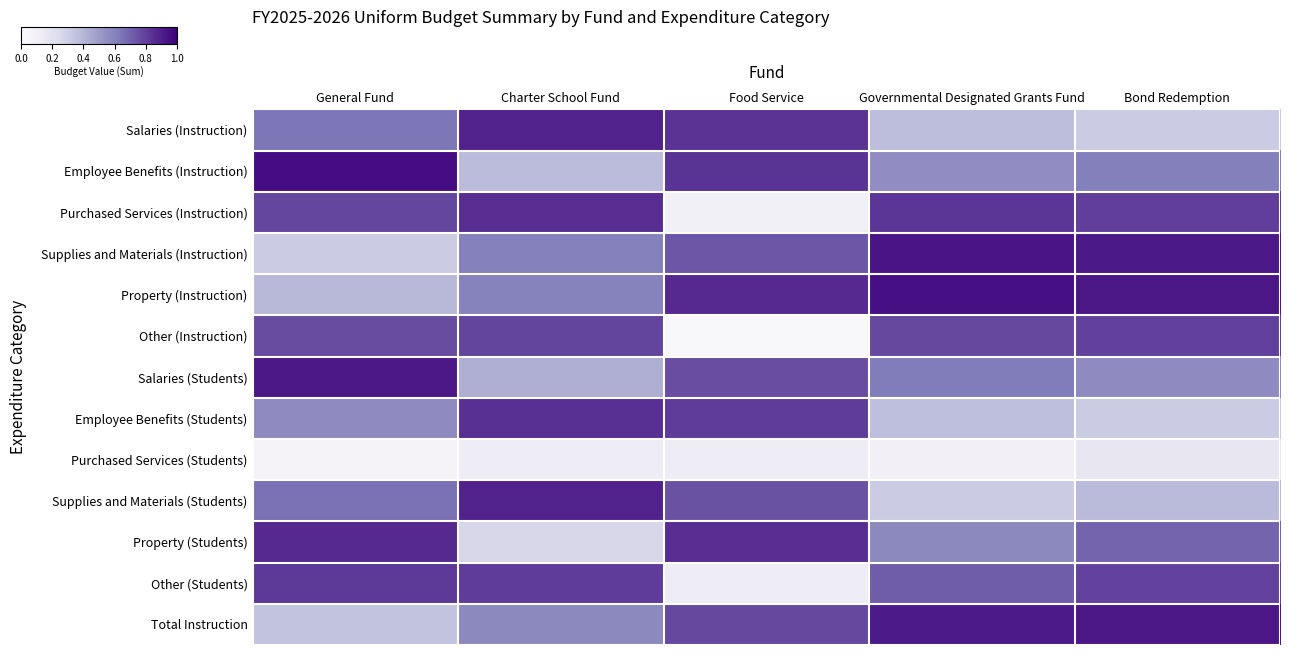

Which series has the largest total across all categories?

Property (Instruction)